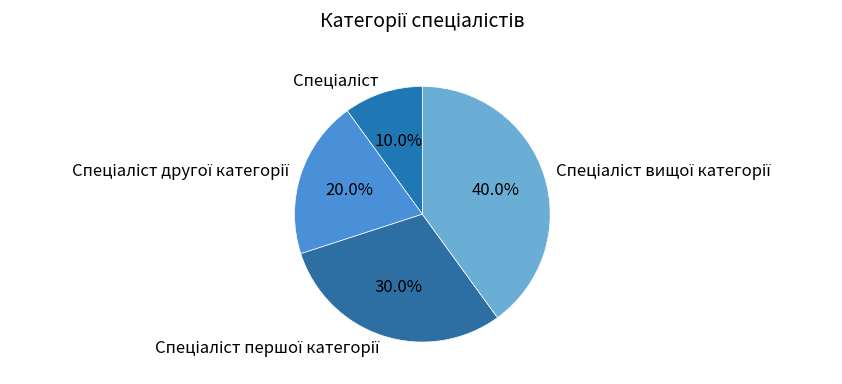

Is there any slice that represents more than half of the pie?

No